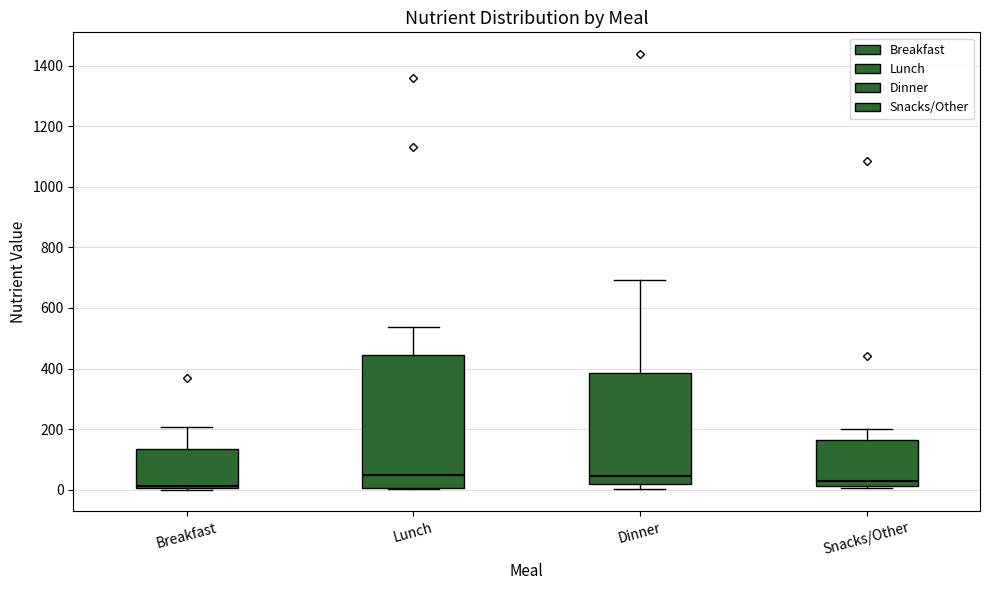

Reading left to right, read every box against the y-axis: the position of its median line, the range the box covers, and the ends of its whiskers. The values are not printed on the chart, so give them approximately, as read against the axis.

Breakfast: median 20, box 0 to 140, whiskers 0 to 200
Lunch: median 40, box 0 to 440, whiskers 0 to 540
Dinner: median 40, box 20 to 380, whiskers 0 to 700
Snacks/Other: median 20 (just above the box's lower edge), box 20 to 160, whiskers 0 to 200